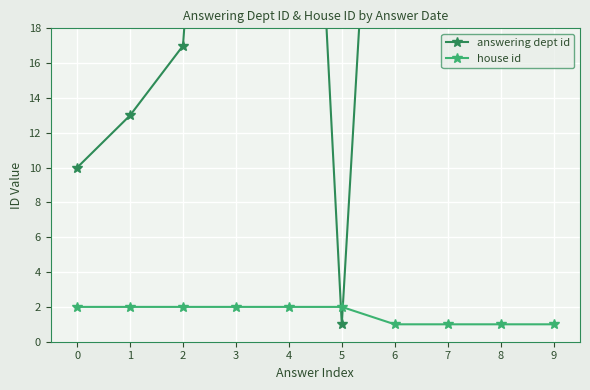

Is this an area chart (filled region under the line)?

No